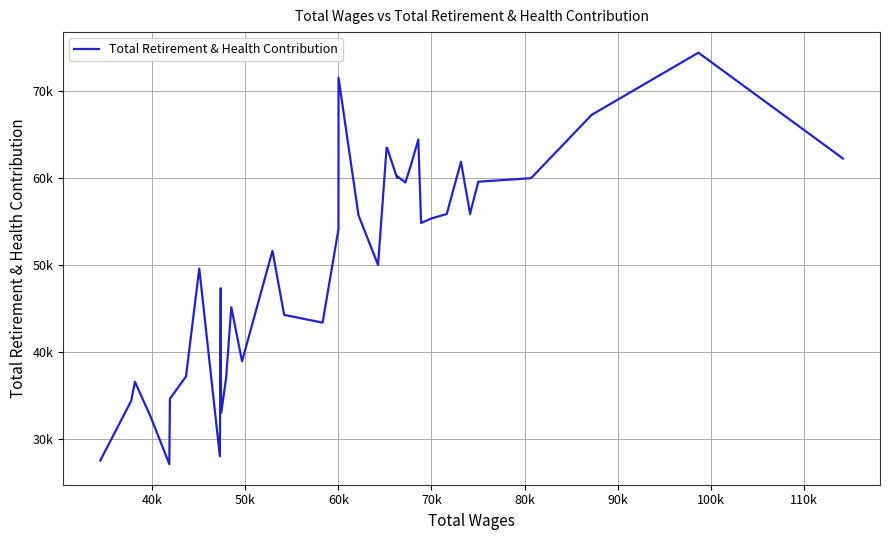

Does the chart display data point markers on the line(s)?

No